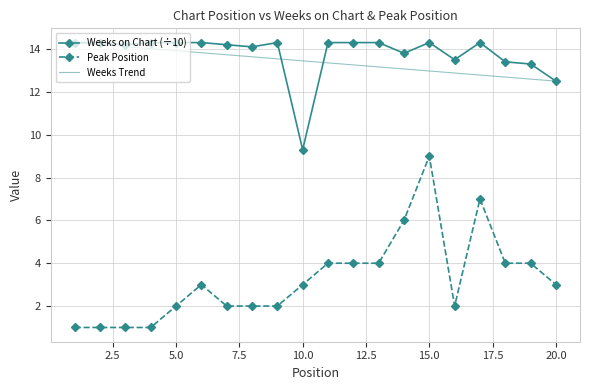

What is the spread (max minus min) of values at 15?

5.3